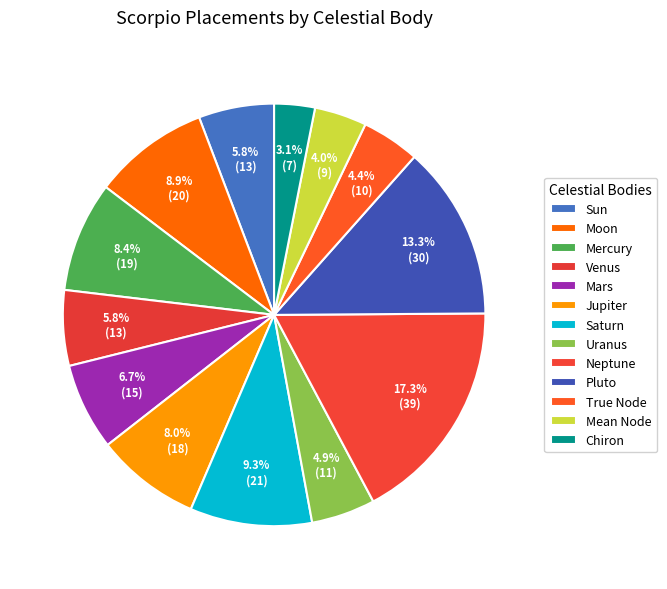

What is the change in value from Venus to Mean Node?

-4